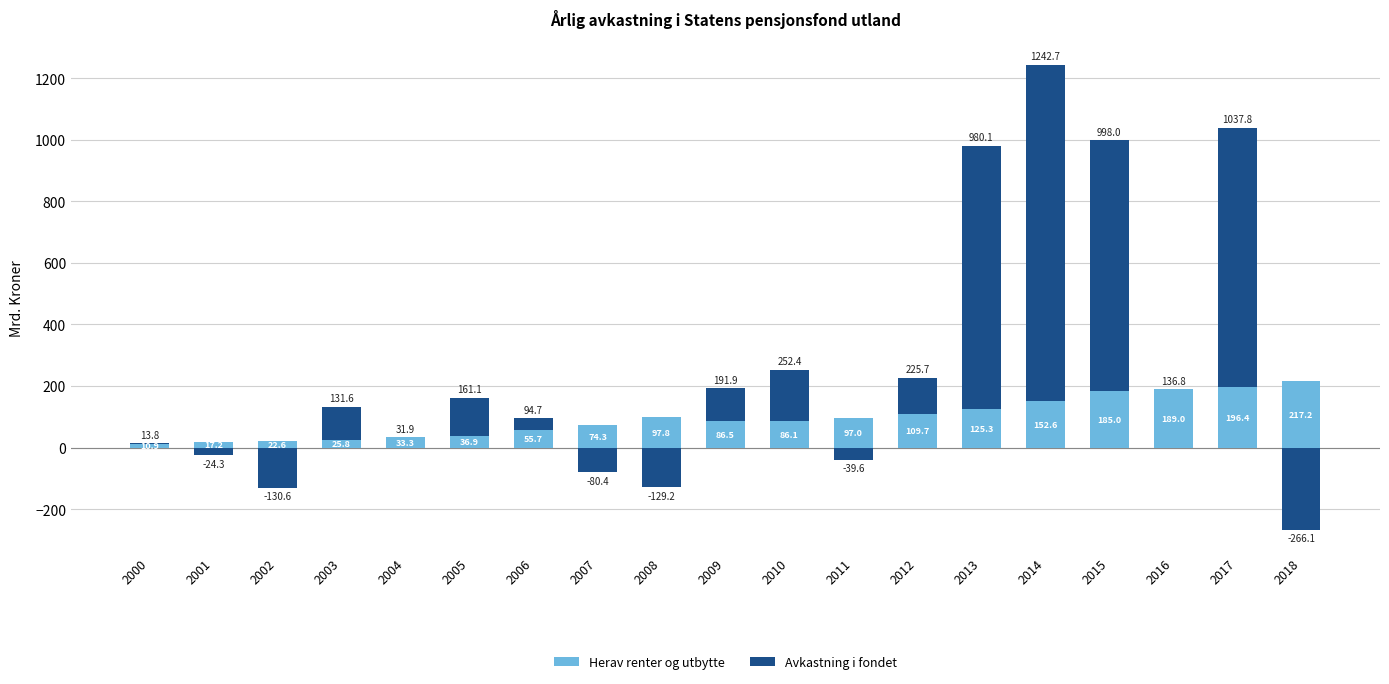

The Herav renter og utbytte series shows 196.4 at 2017. True or false?

True